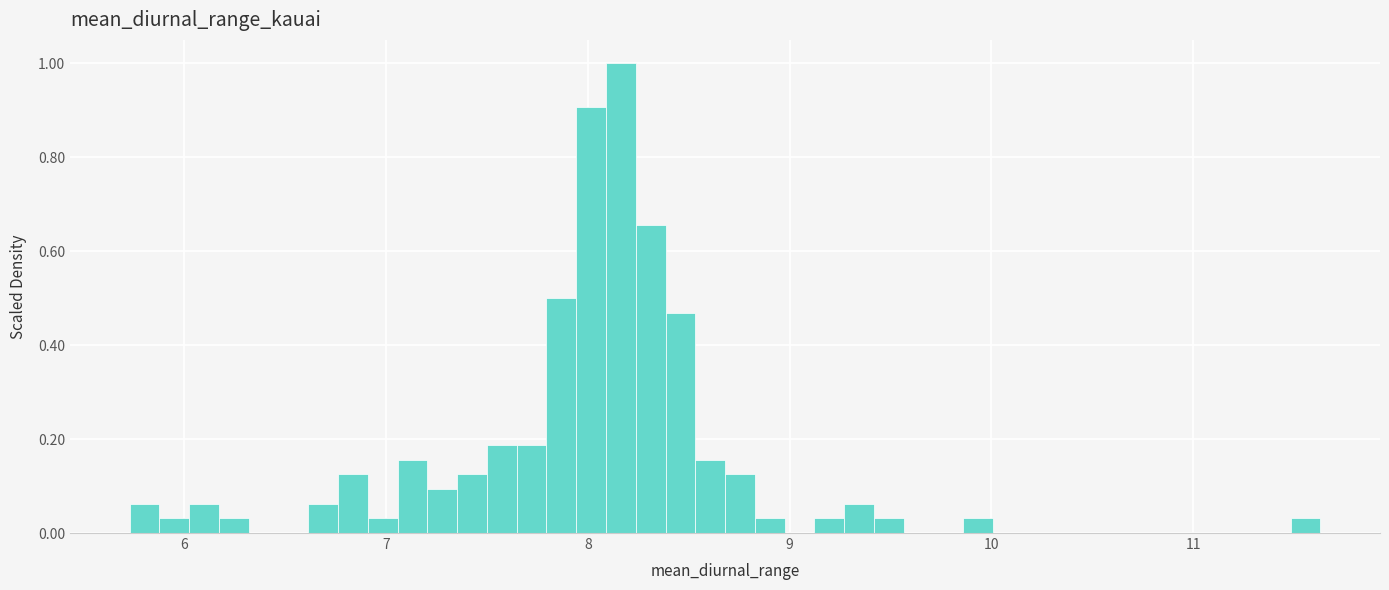

Around what value on the x-axis is the tallest bar? Give the approximate position of its centre, as read against the axis.

8.2